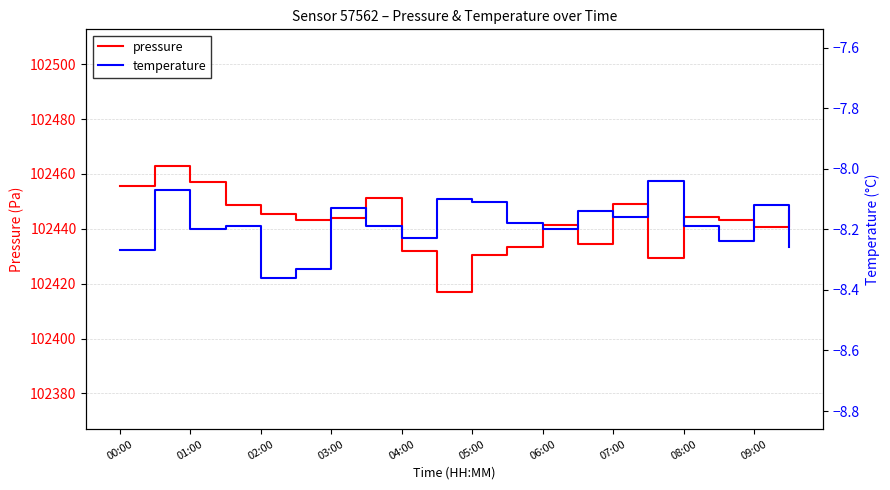

What is the lowest value of the pressure series?

102416.9